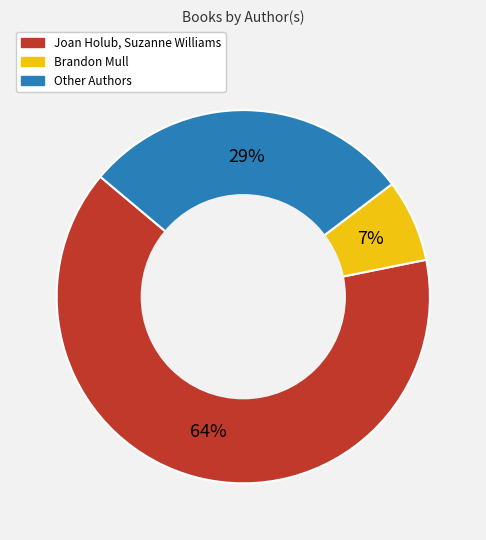

Is there any slice that represents more than half of the pie?

Yes